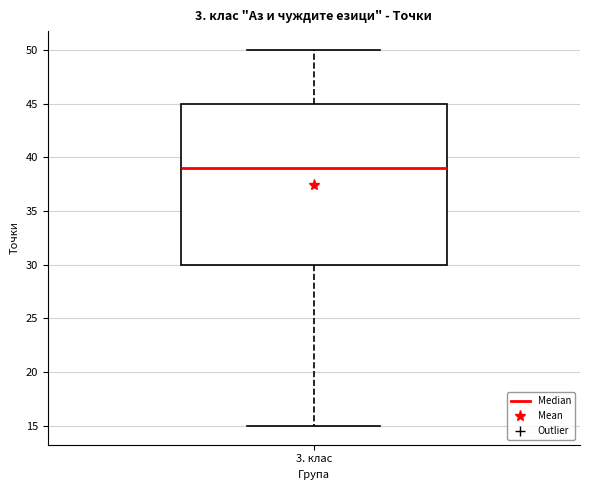

Where is the upper edge of the box for 3. клас on the y-axis? The values are not printed on the chart, so give them approximately, as read against the axis.

45